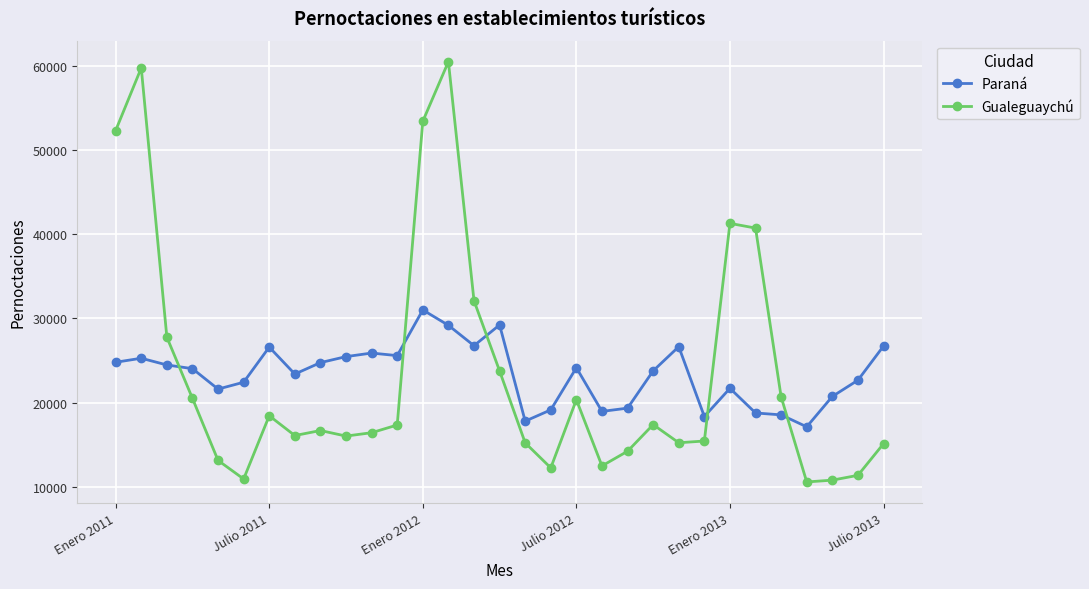

What is the average value of the Paraná series?

23381